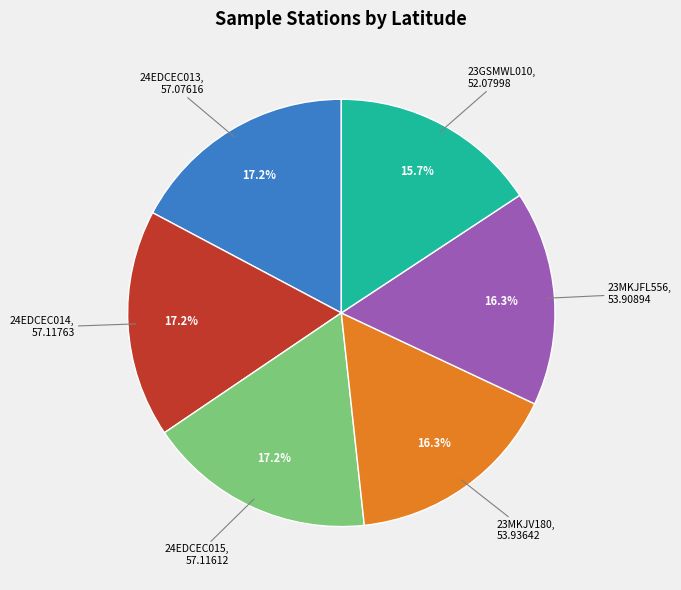

Is there a majority slice in this chart?

No